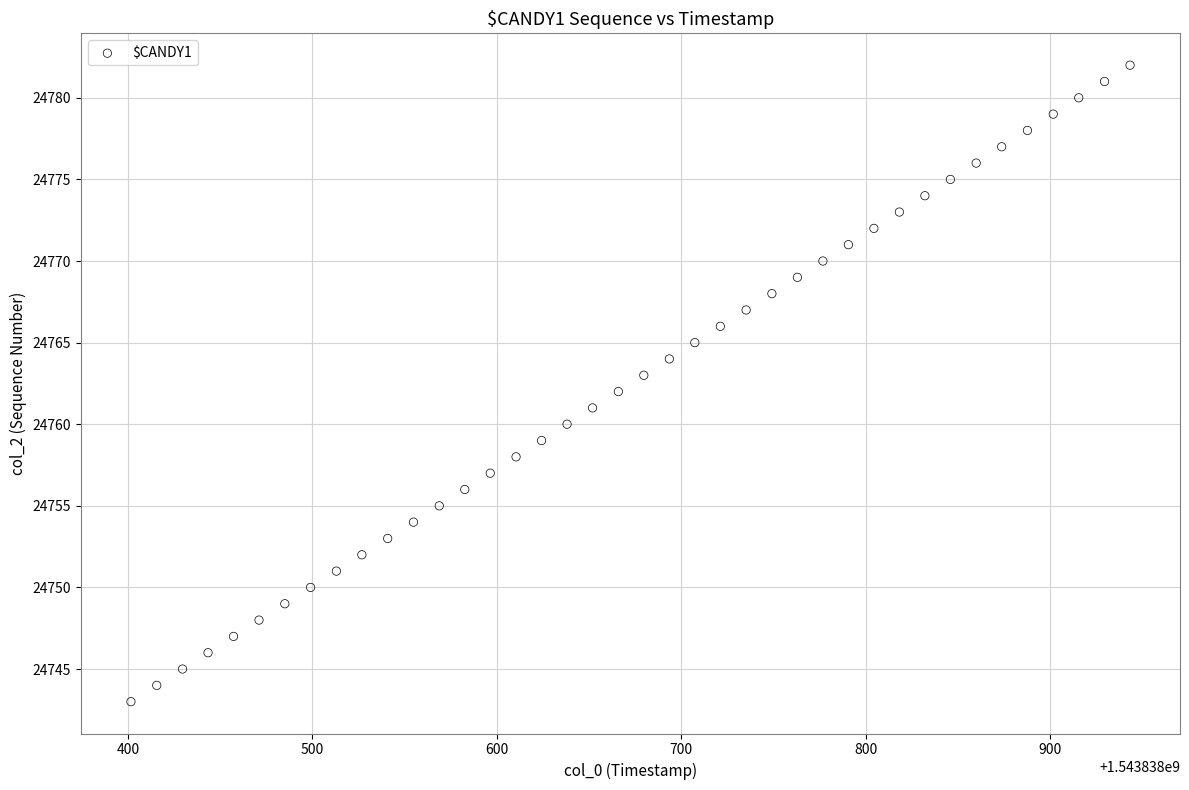

What is the range of Y values (max minus min)?

39